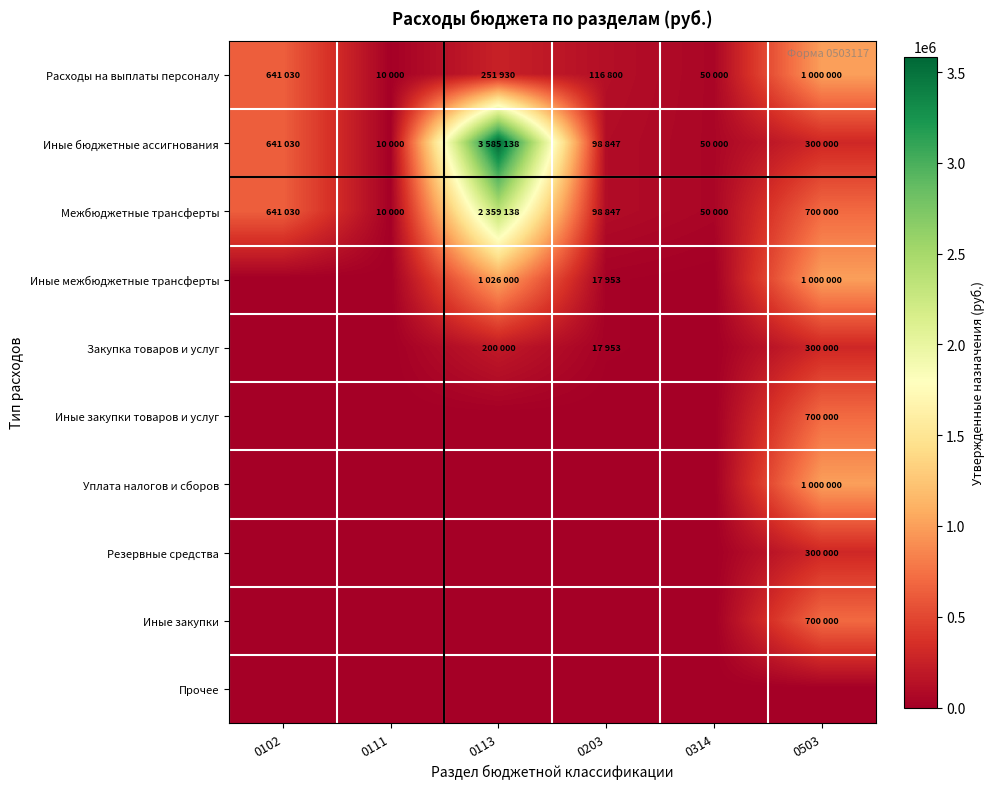

What is the total value across all series at 0113?

7422206